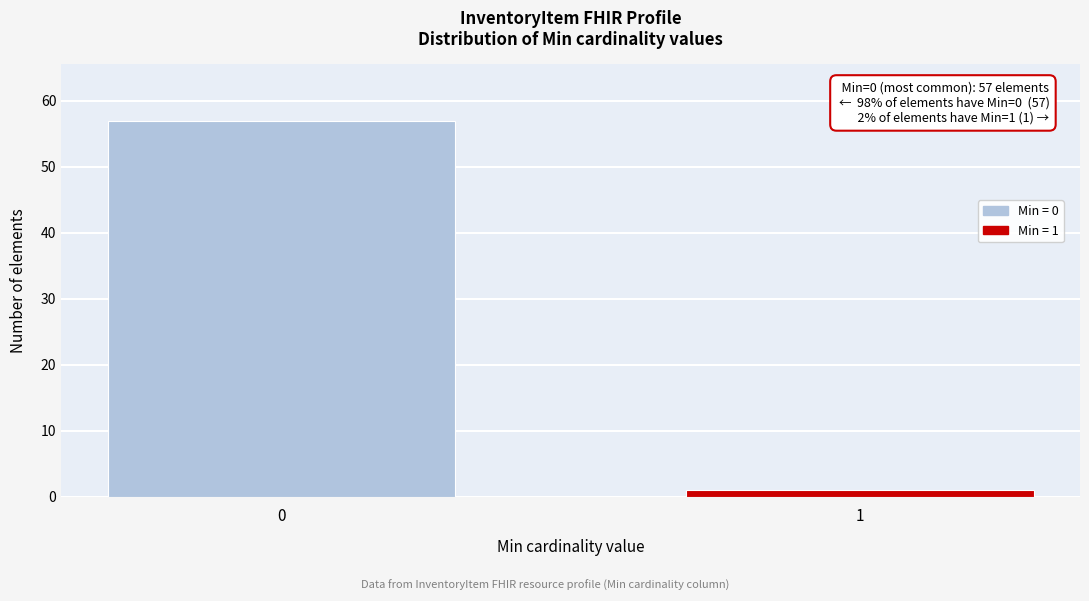

Reading left to right, transcribe all the data shown in this chart.

57	1